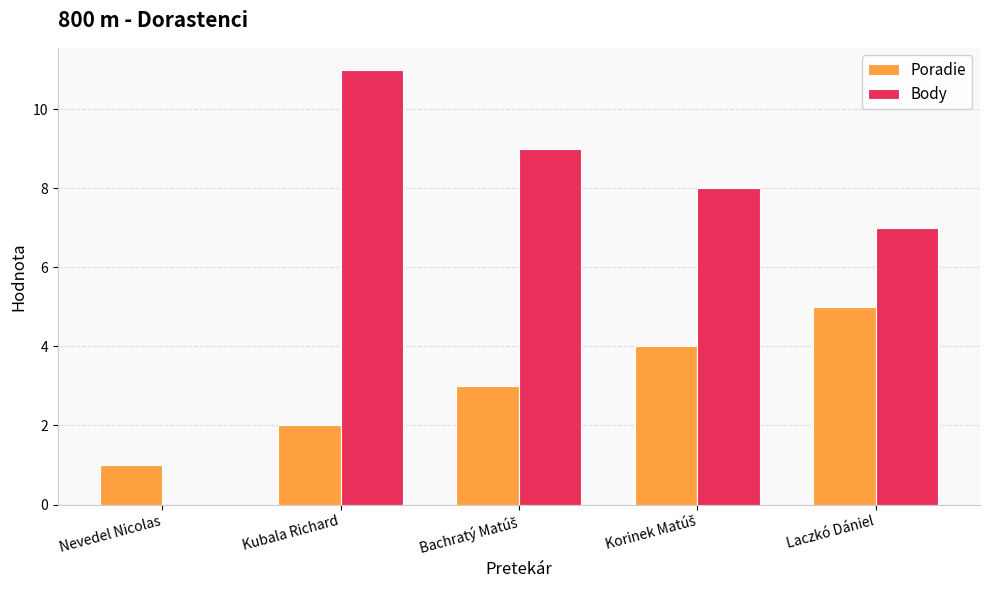

At which label does Poradie reach its peak?

Laczkó Dániel